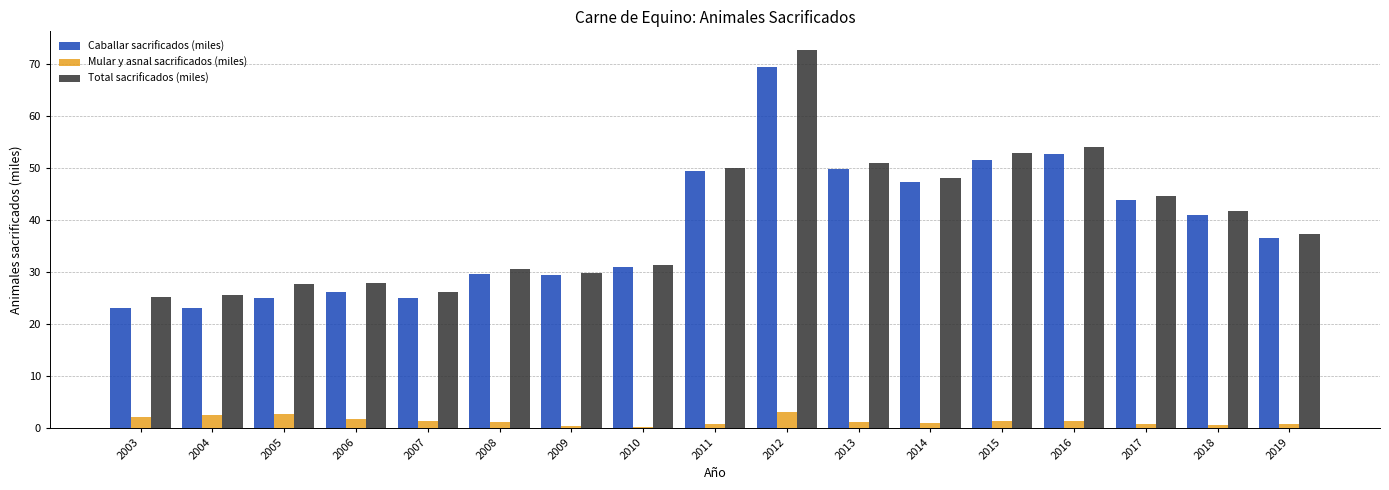

What are all the series names shown in the legend?

Caballar sacrificados (miles), Mular y asnal sacrificados (miles), Total sacrificados (miles)